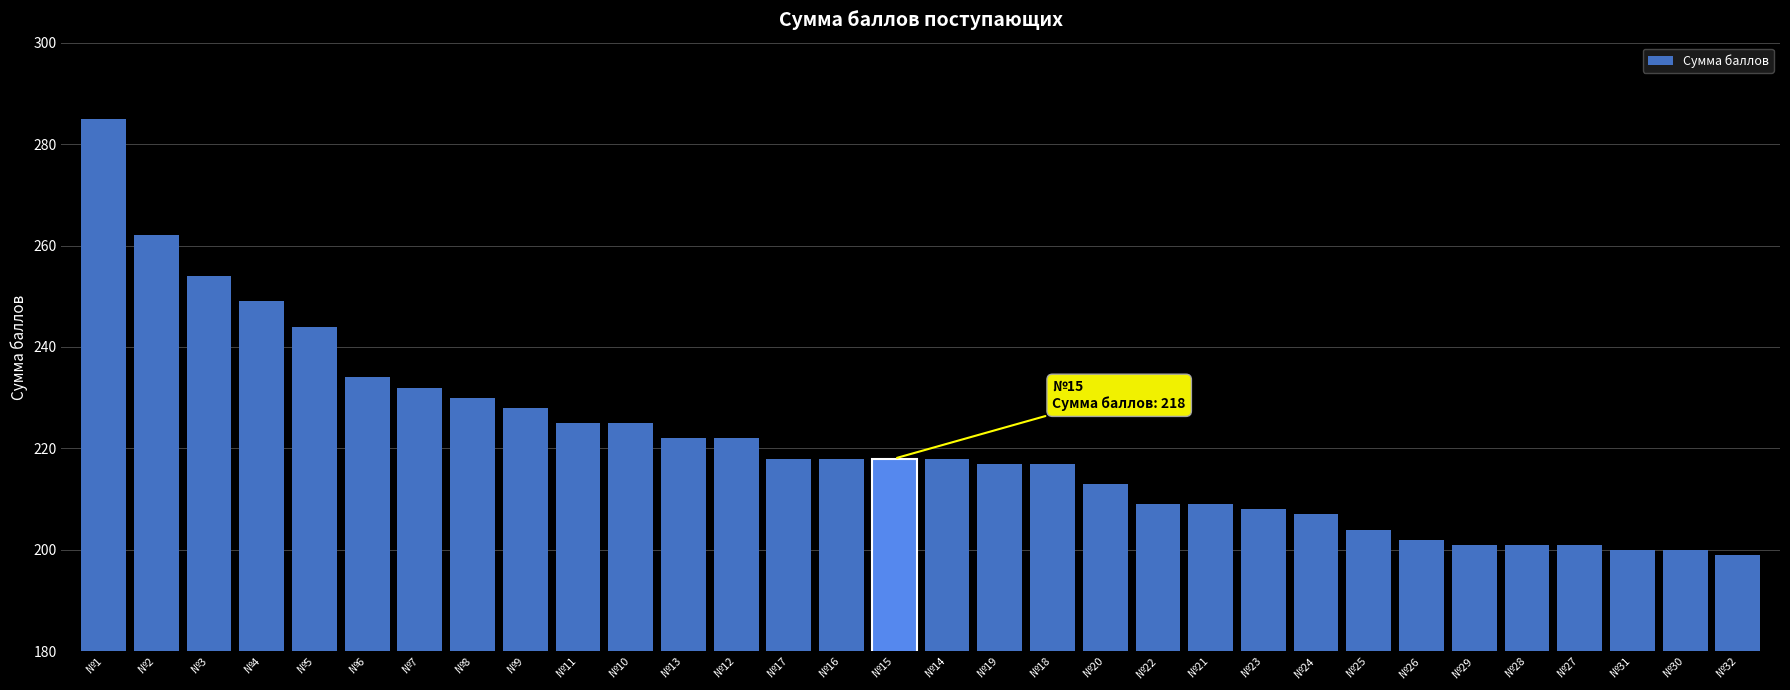

Between №25 and №10, which is larger?

№10